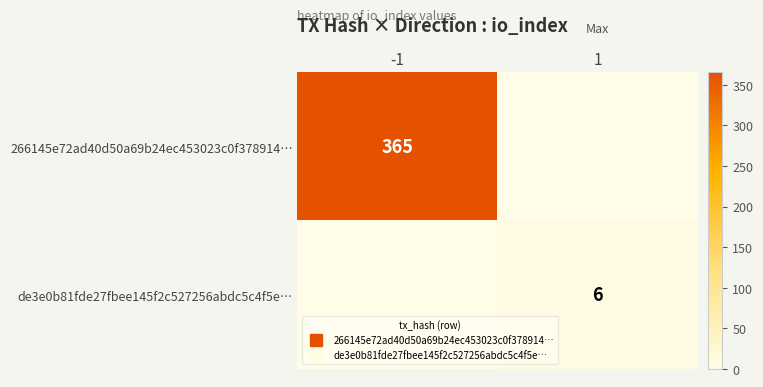

At which label does 266145e72ad40d50a69b24ec453023c0f378914… reach its peak?

-1